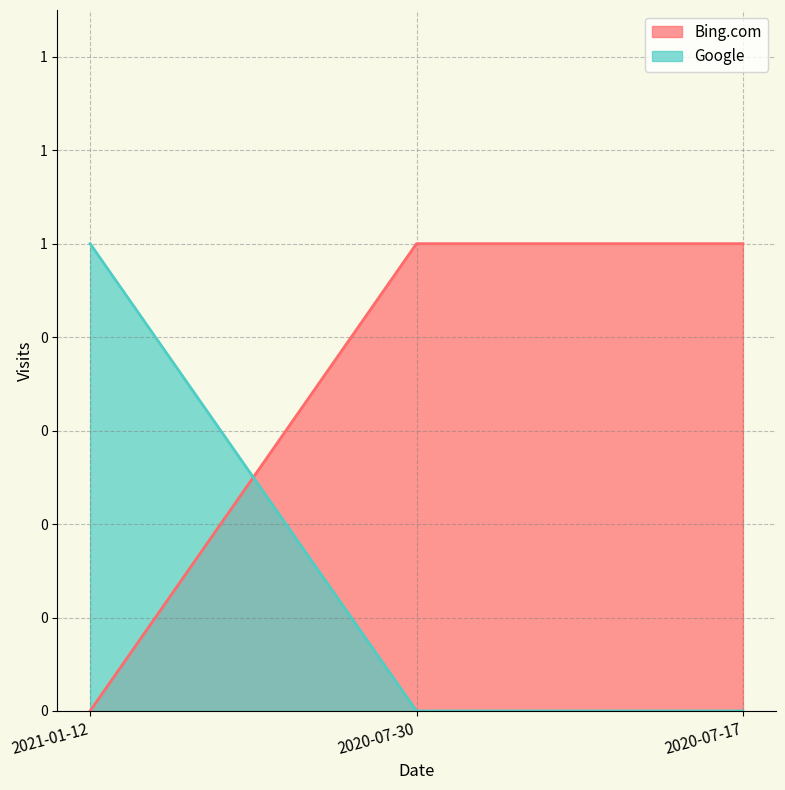

What value does the Google series have at 2021-01-12?

1